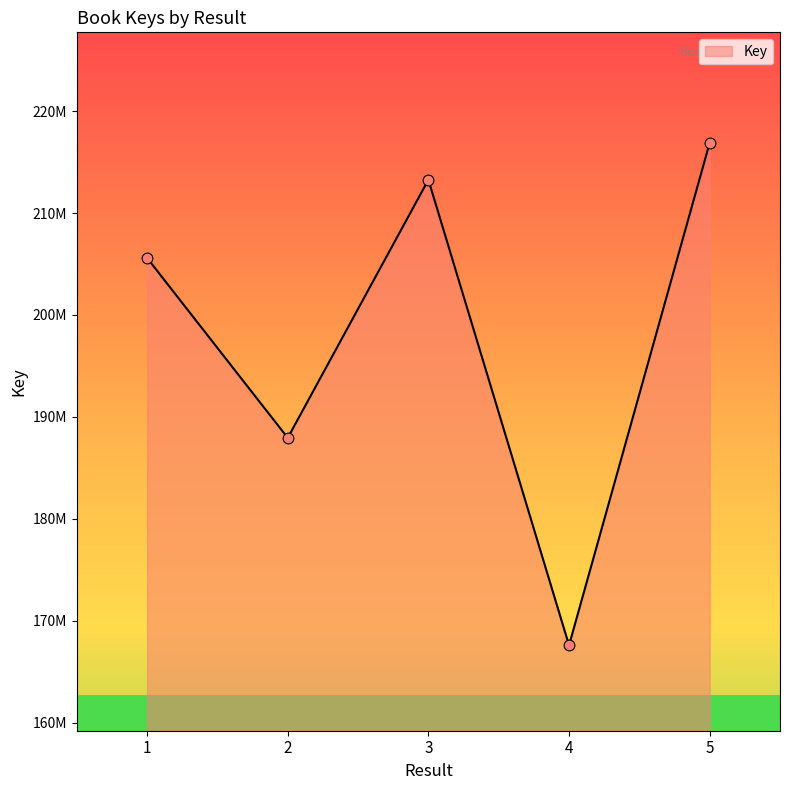

Which has a higher value, 2 or 4?

2